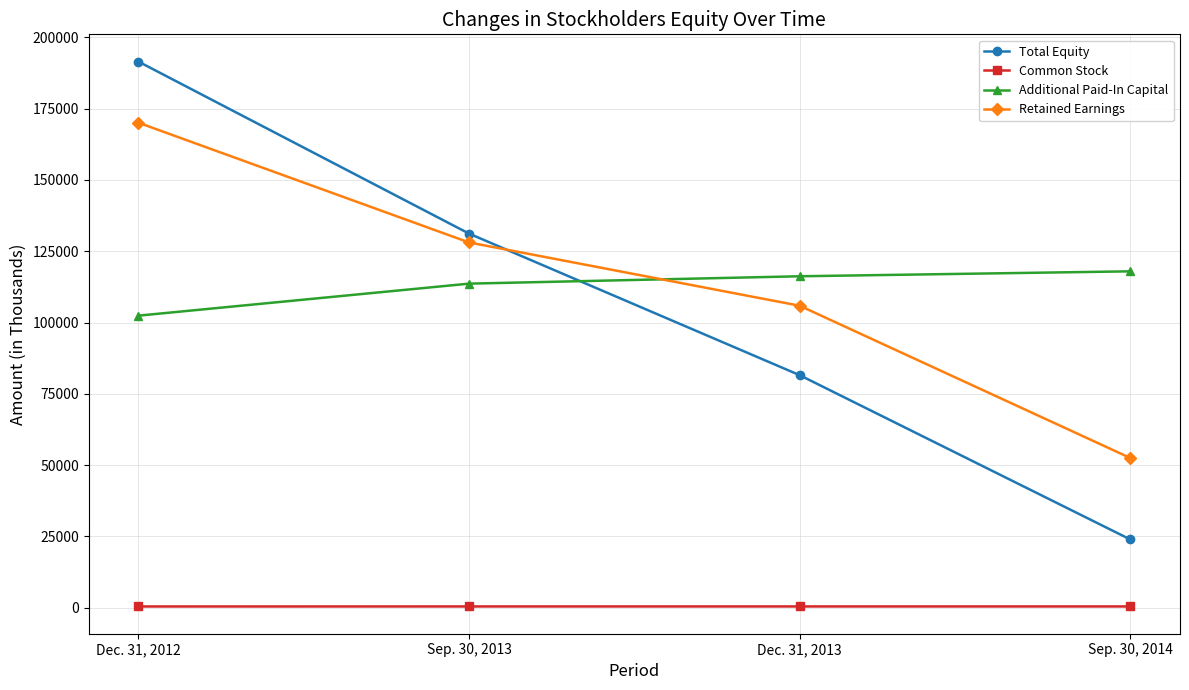

List the labels in order of Retained Earnings value, smallest first.

Sep. 30, 2014, Dec. 31, 2013, Sep. 30, 2013, Dec. 31, 2012